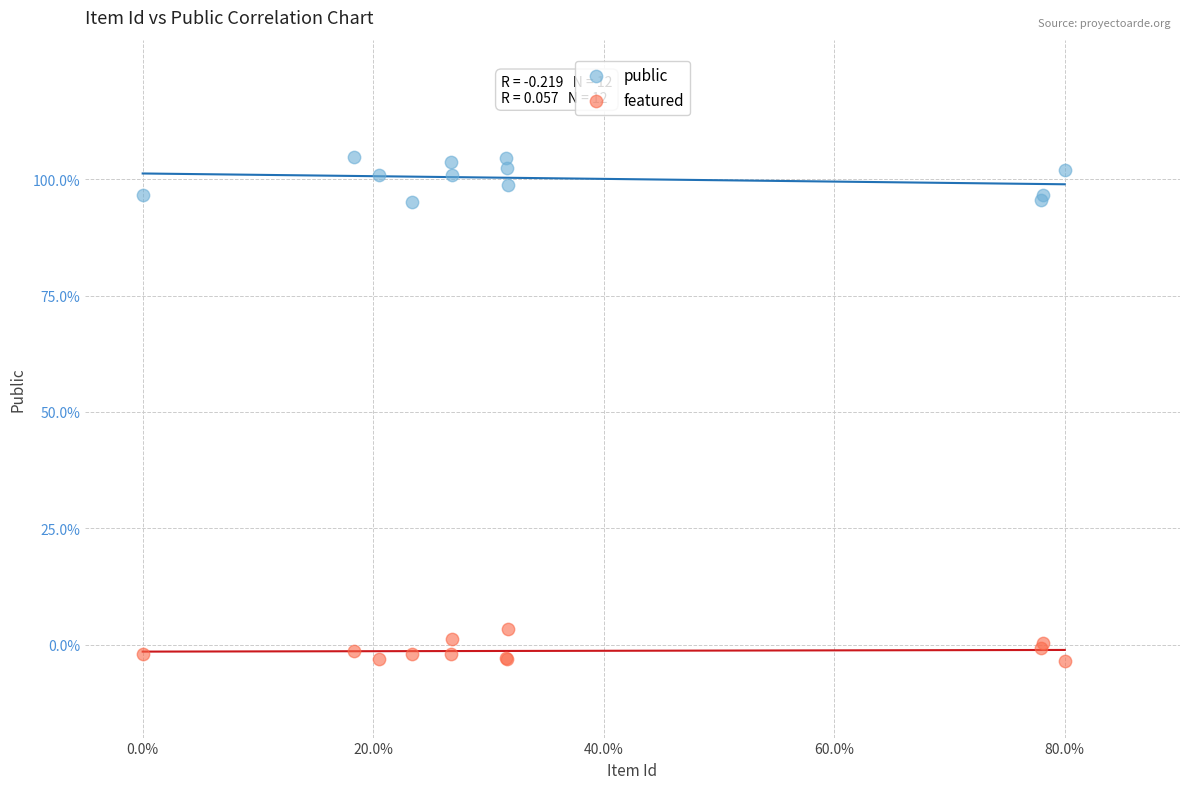

What are all the series names shown in the legend?

public, featured